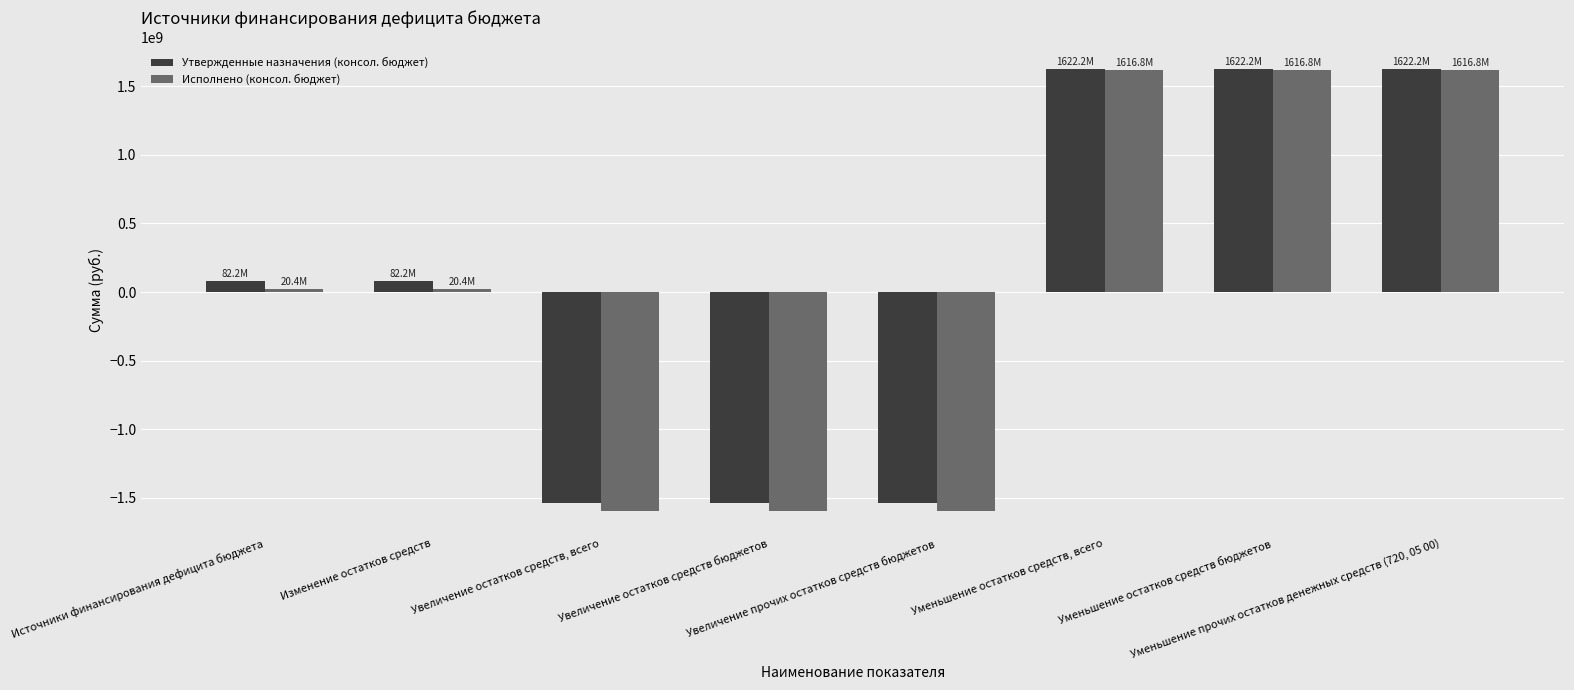

What is the total value across all series at Увеличение прочих остатков средств бюджетов?

-3136533231.8